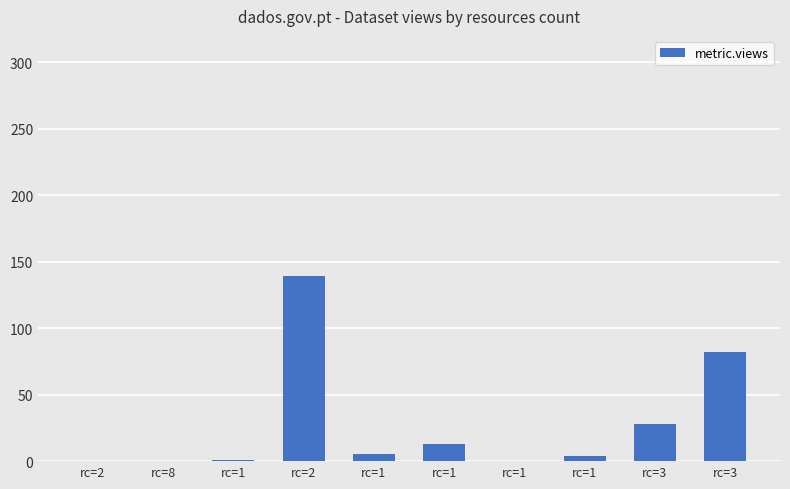

How many series are shown in this chart?

1